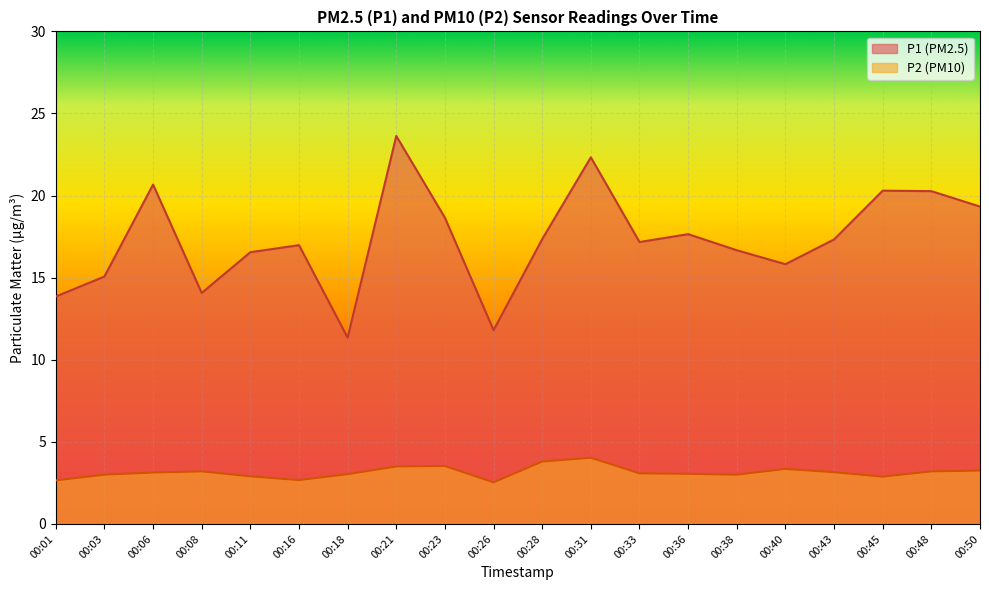

How many values in the P1 series exceed 17?

11